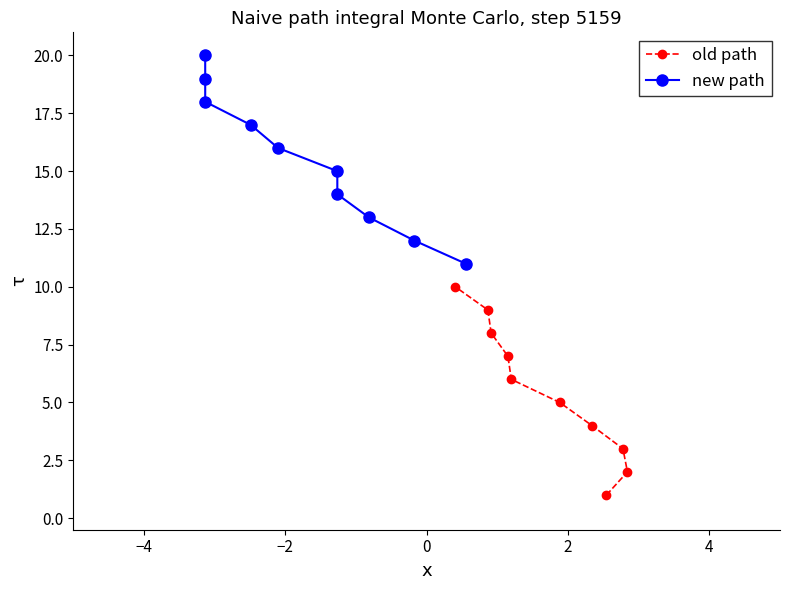

What is the highest value of the old path series?

10